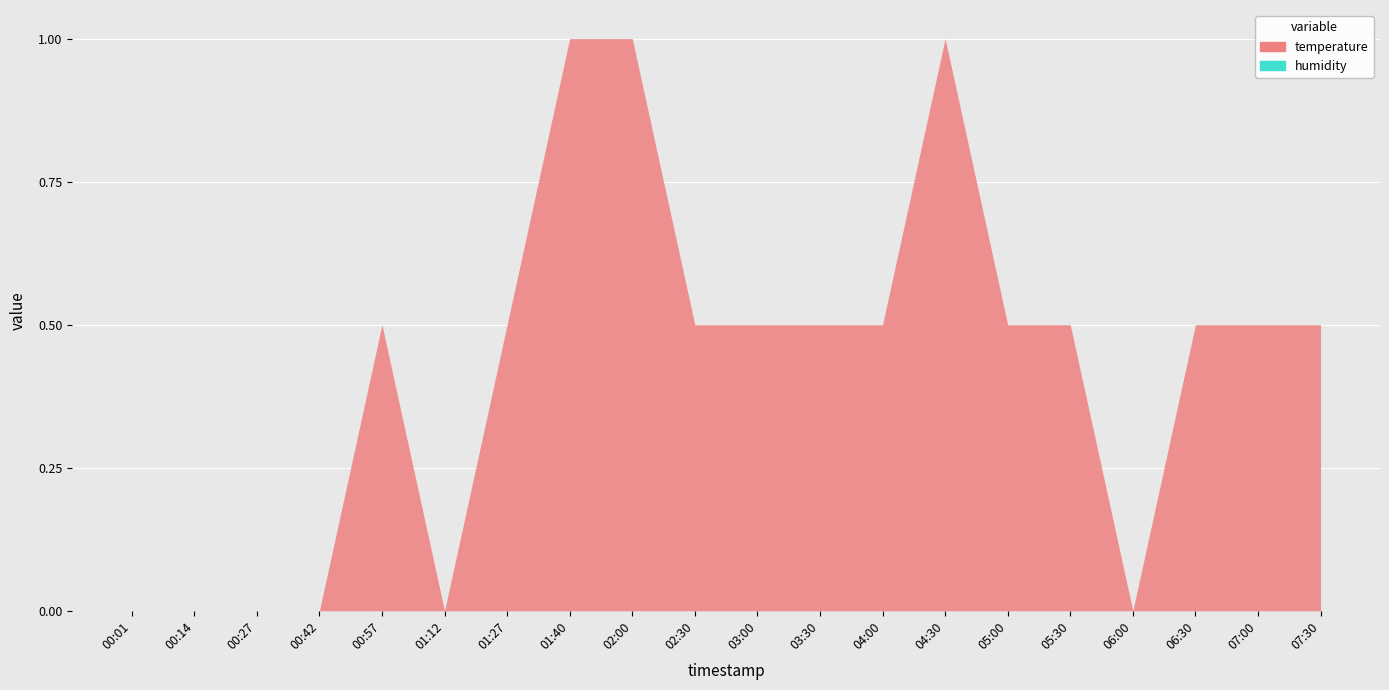

True or false: humidity and temperature intersect in this chart.

False